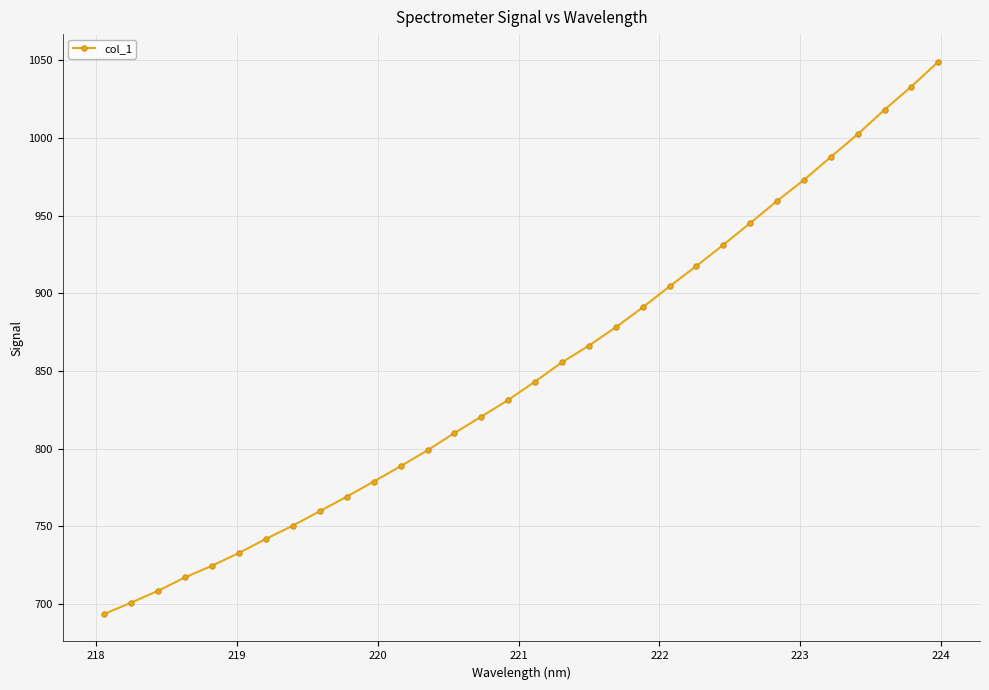

What is the minimum value shown in the chart?

693.6